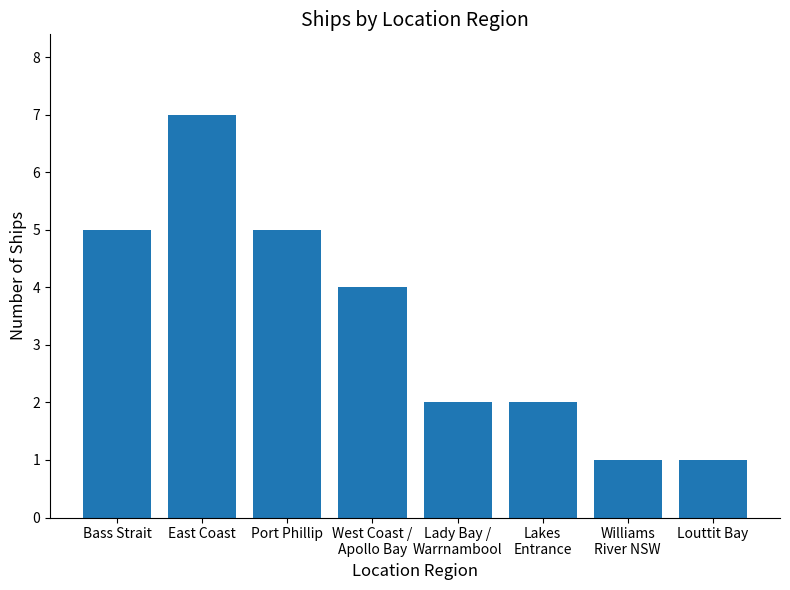

What is the ratio of the value at Port Phillip to the value at East Coast?

0.7